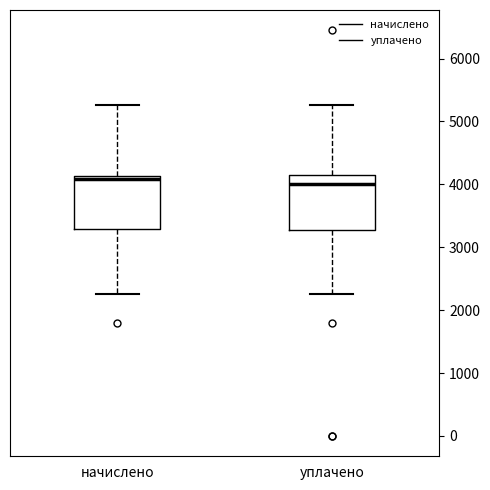

Reading left to right, transcribe this box plot: for each box, give where its median line is, the range the box spans, and where its two whiskers end, as read against the y-axis. The values are not printed on the chart, so give them approximately, as read against the axis.

начислено: median 4100 (just below the box's upper edge), box 3300 to 4100, whiskers 2300 to 5300
уплачено: median 4000, box 3300 to 4200, whiskers 2300 to 5300